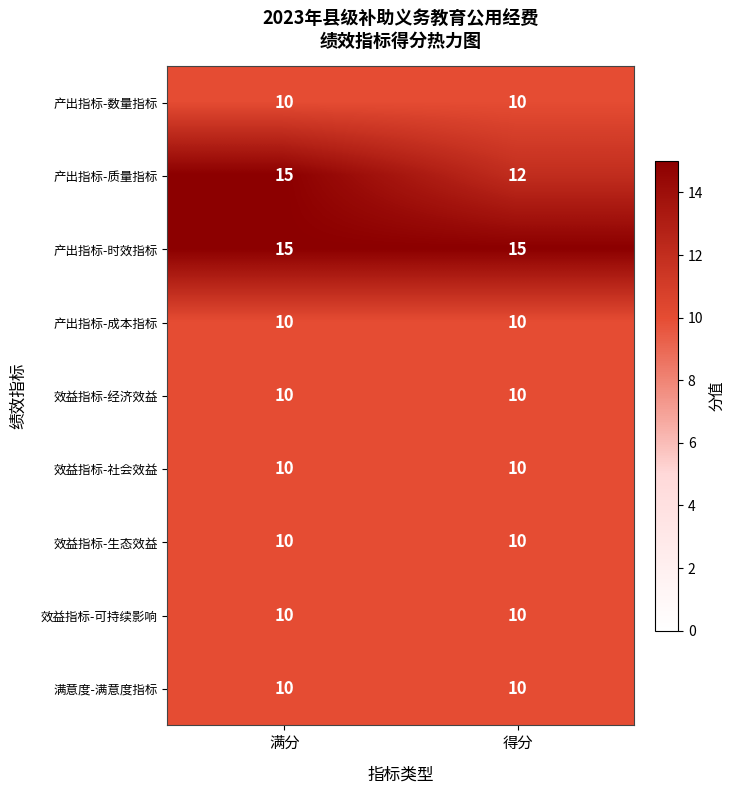

Read the 产出指标-成本指标 value at 满分.

10